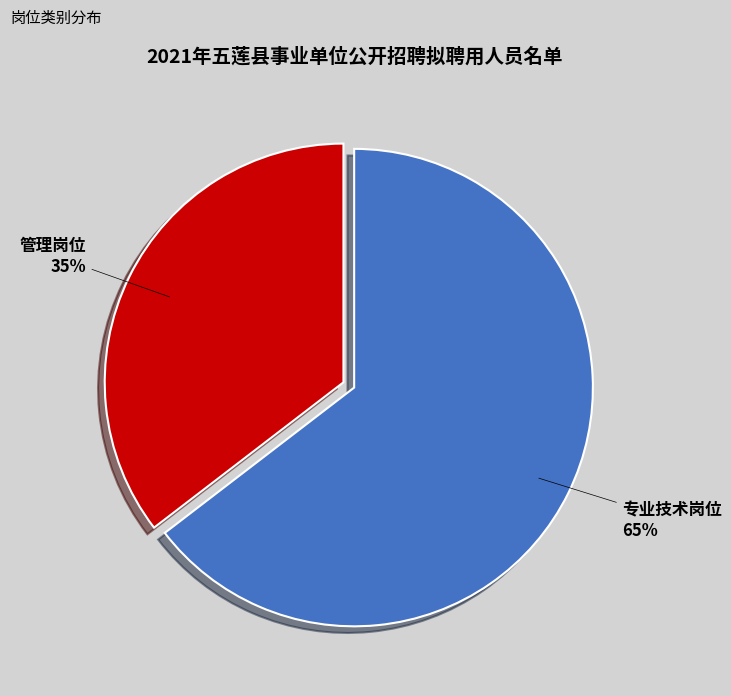

How many slices are in this pie chart?

2